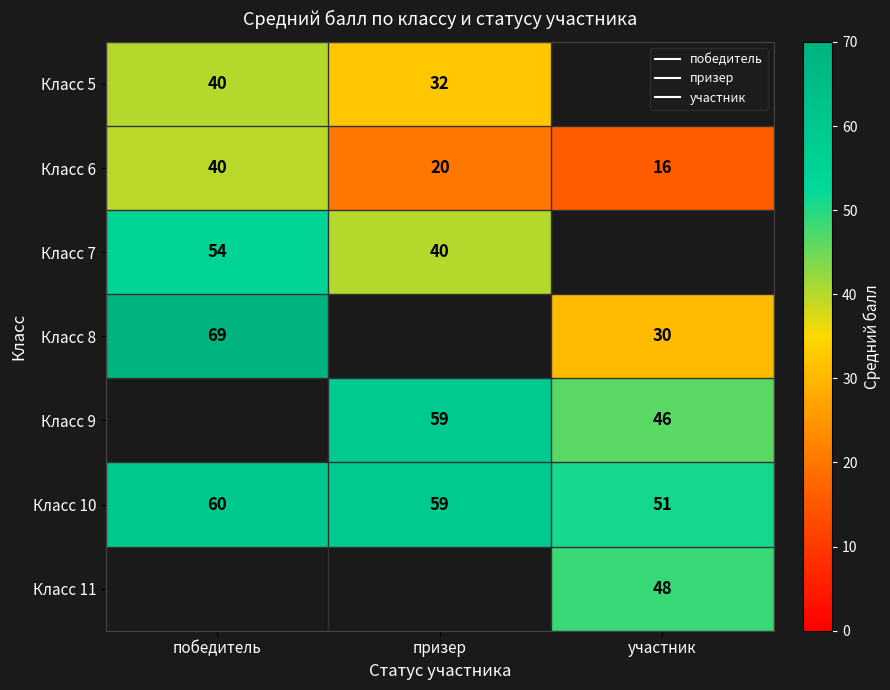

Which category has the highest value in the Класс 10 series?

победитель